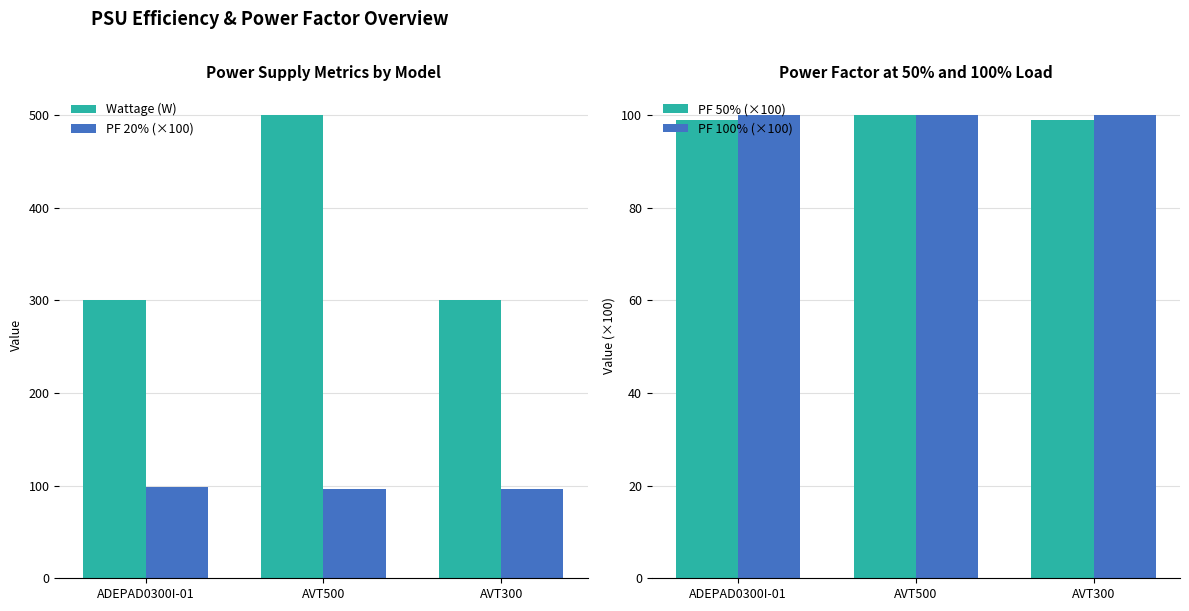

What is the maximum value shown in the chart?

500